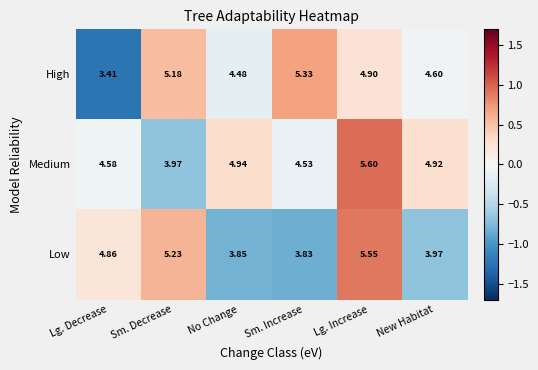

At which label is Low closest to 4?

New Habitat